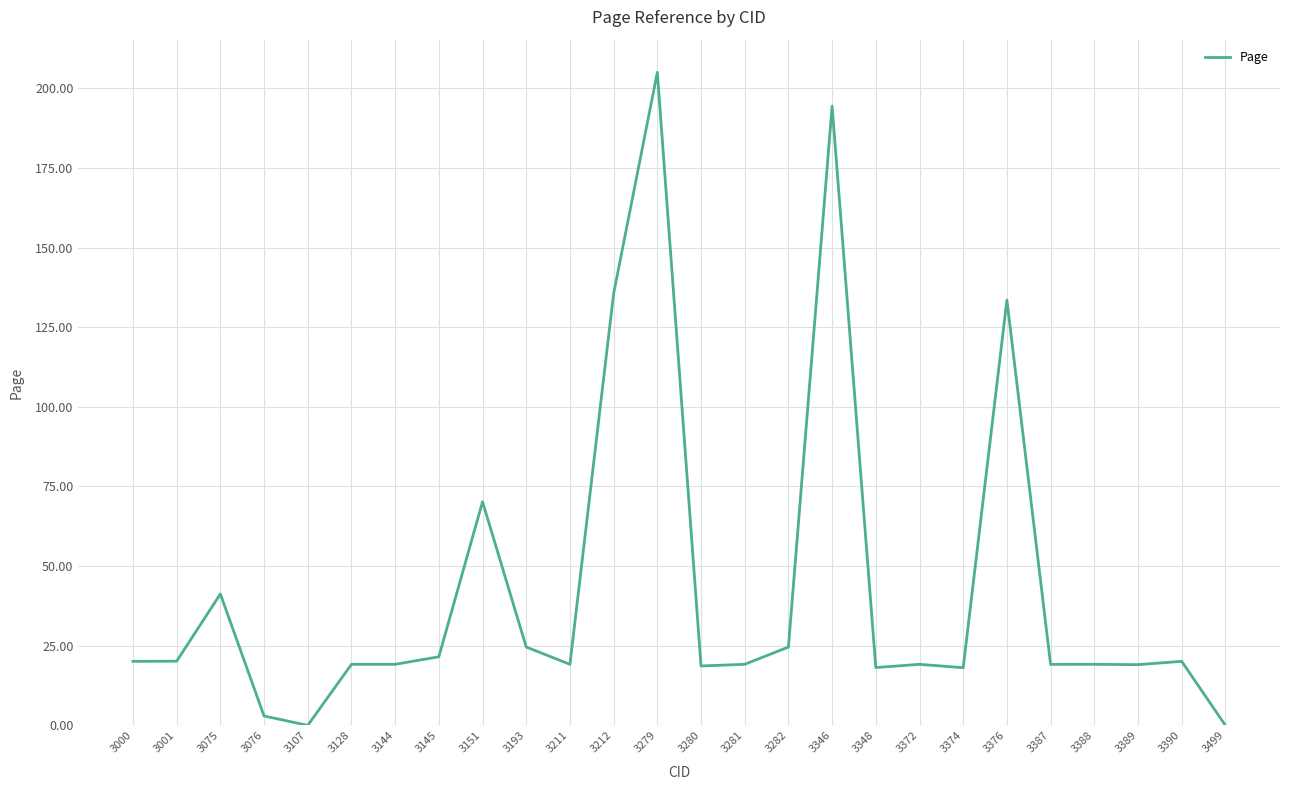

The value at 3000 is 11.8. True or false?

False